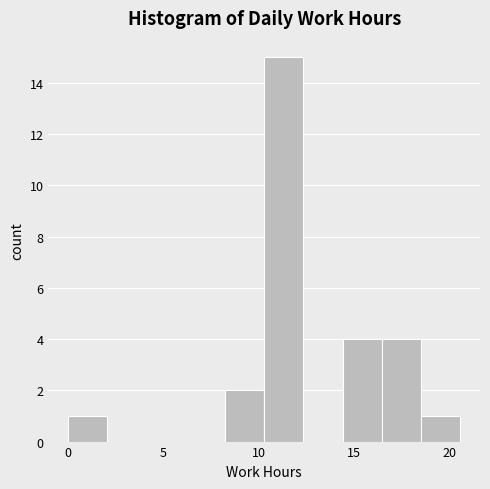

Reading left to right, list every bar in this chart as the range it spans on the x-axis followed by its height. Neither the bar edges nor the heights are printed on the chart, so give them approximately, as read against the axes.

0.0 to 2.0: 1
2.0 to 4.0: 0
4.0 to 6.0: 0
6.0 to 8.0: 0
8.0 to 10.5: 2
10.5 to 12.5: 15
12.5 to 14.5: 0
14.5 to 16.5: 4
16.5 to 18.5: 4
18.5 to 20.5: 1